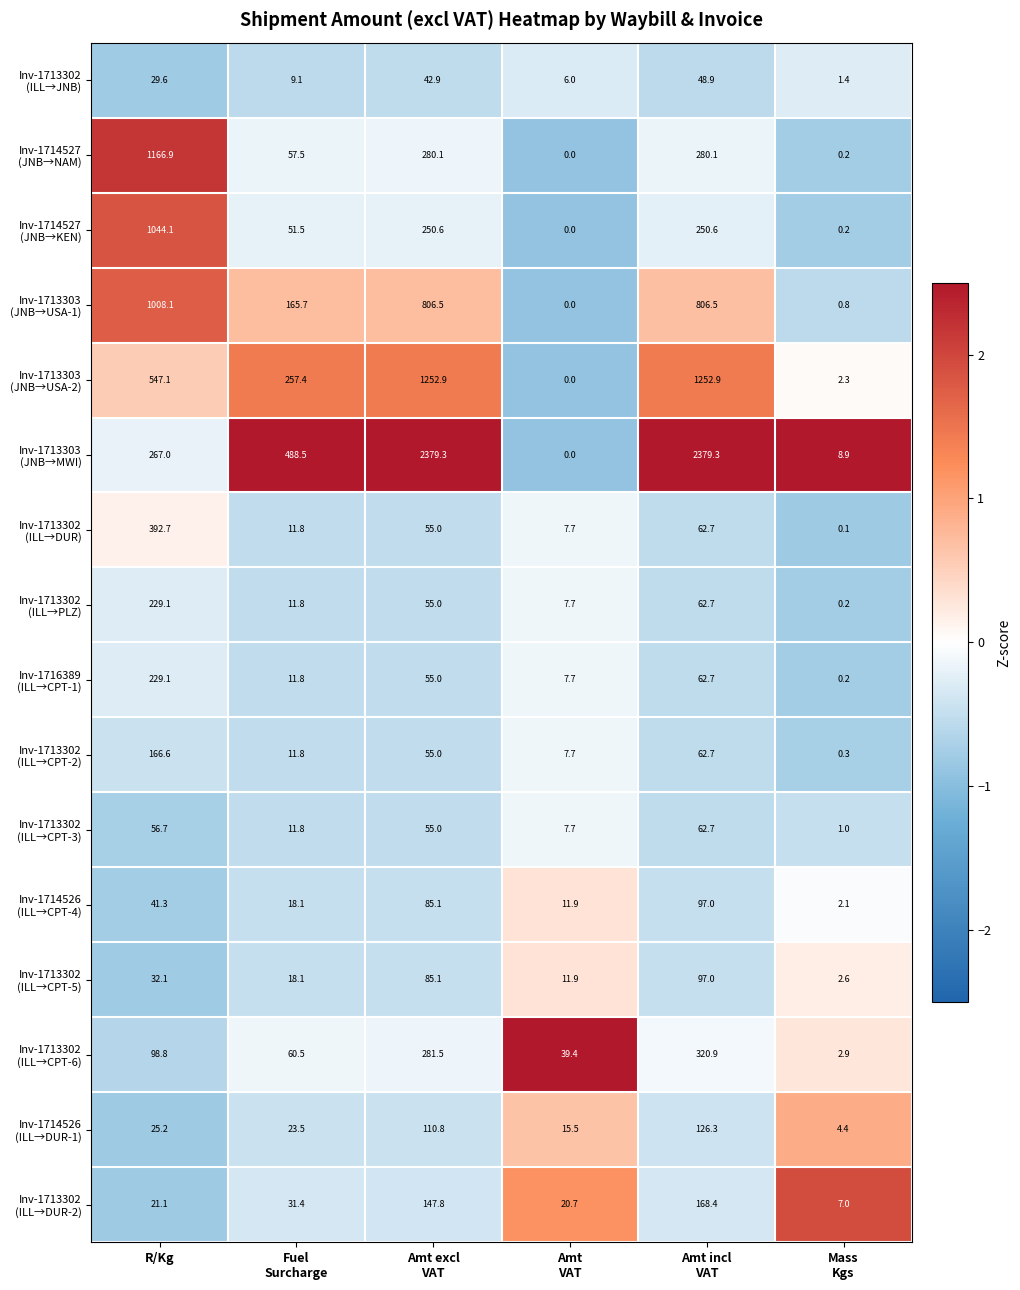

What is the maximum value shown in the chart?

2379.3